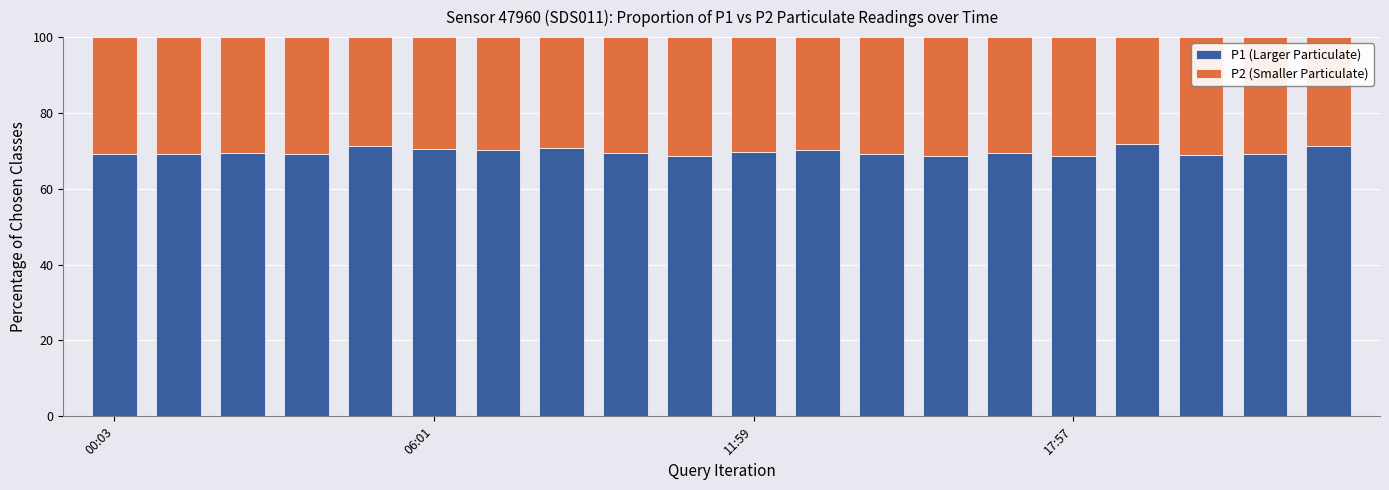

What is the lowest value of the P1 (Larger Particulate) series?

68.7